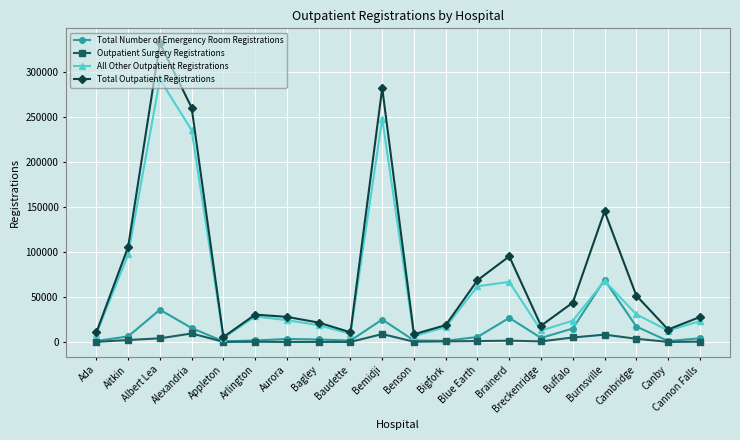

Which series has the widest spread of values?

Total Outpatient Registrations